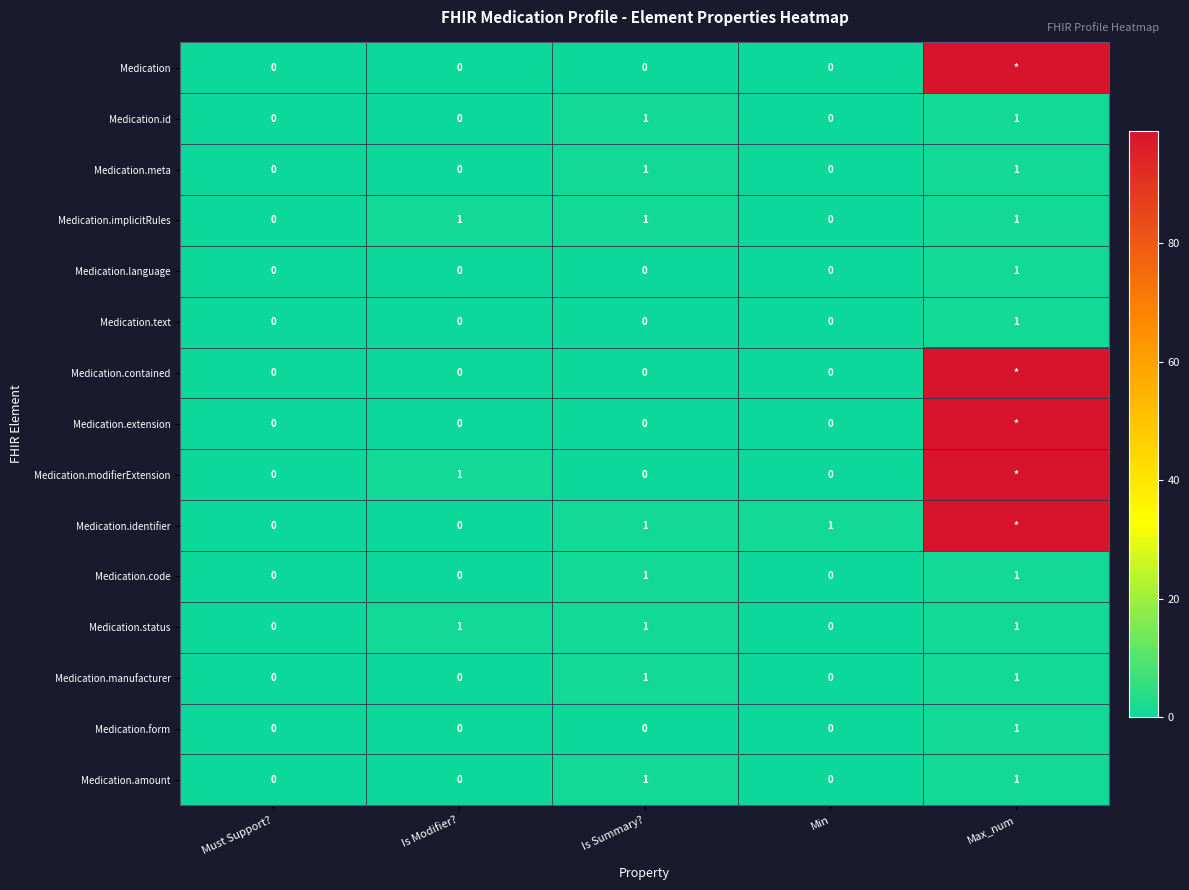

The Medication.identifier series shows 1 at Is Summary?. True or false?

True